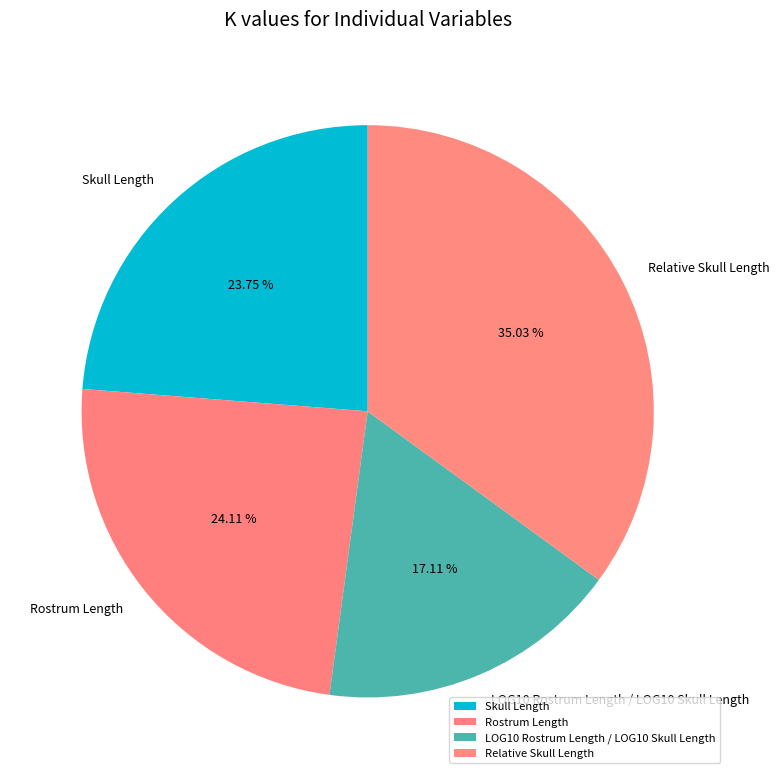

The Skull Length slice represents 34% of the pie. True or false?

False